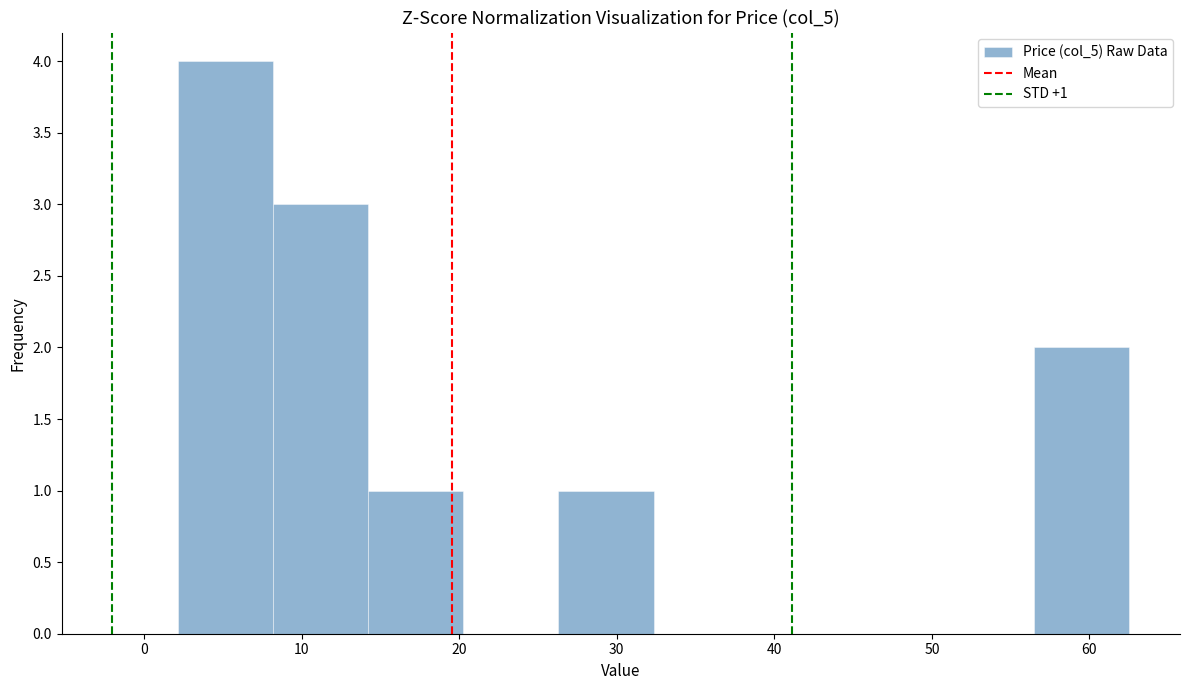

Over which range of the x-axis is the bar tallest?

2 to 8